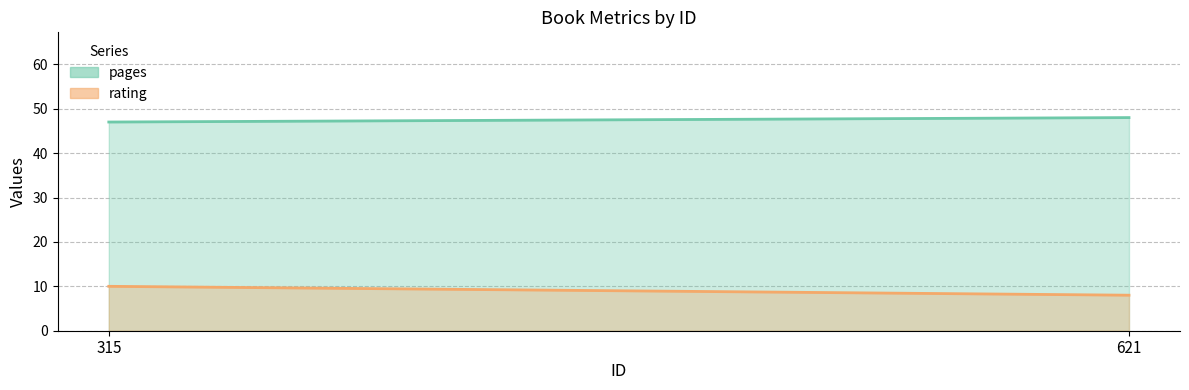

Between 621 and 315, which is larger?

621